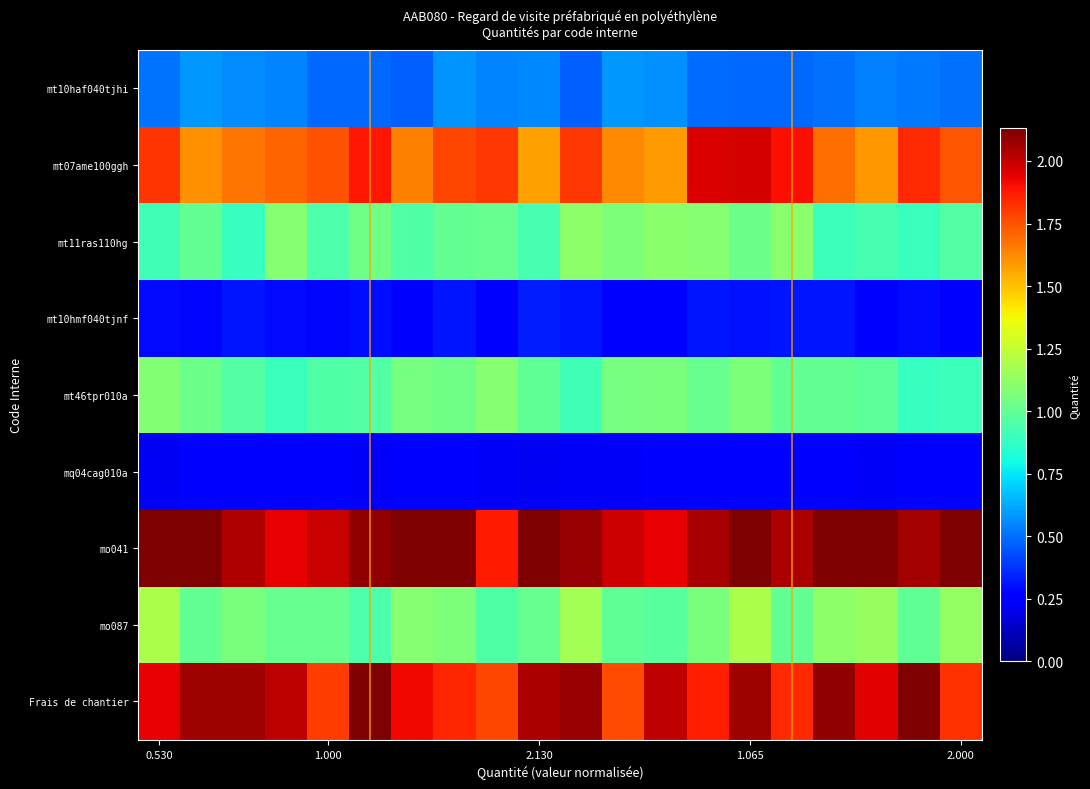

At how many categories does at least one series exceed 1?

20